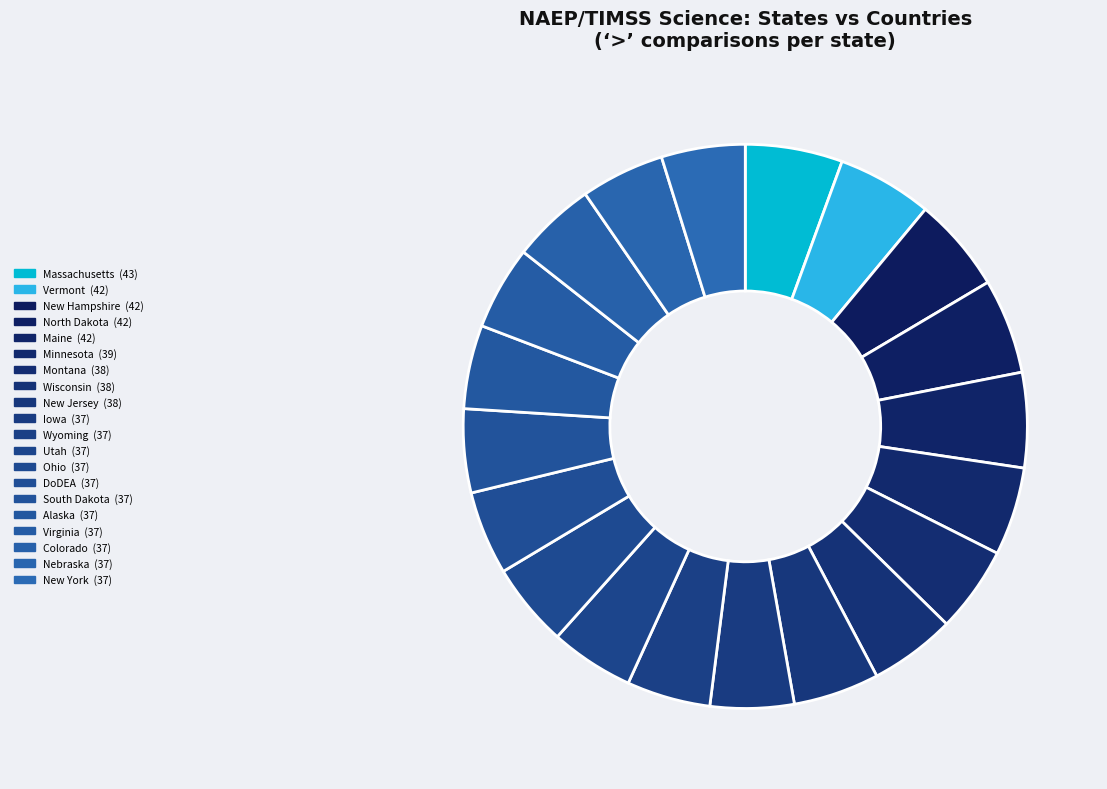

What is the smallest slice in the pie chart?

Iowa